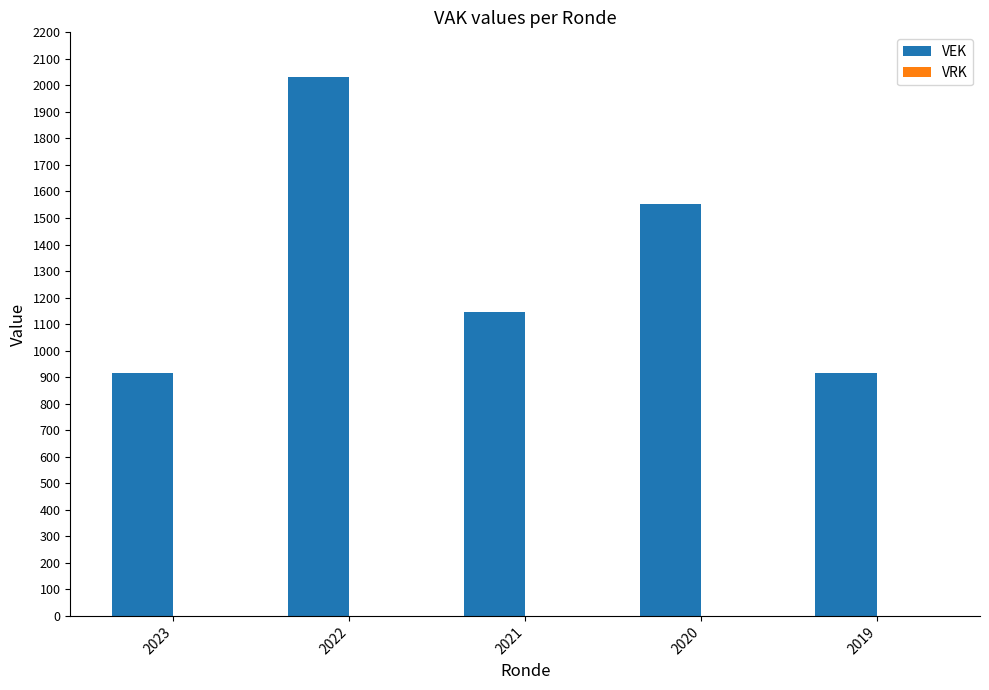

How many bars are there in total?

5